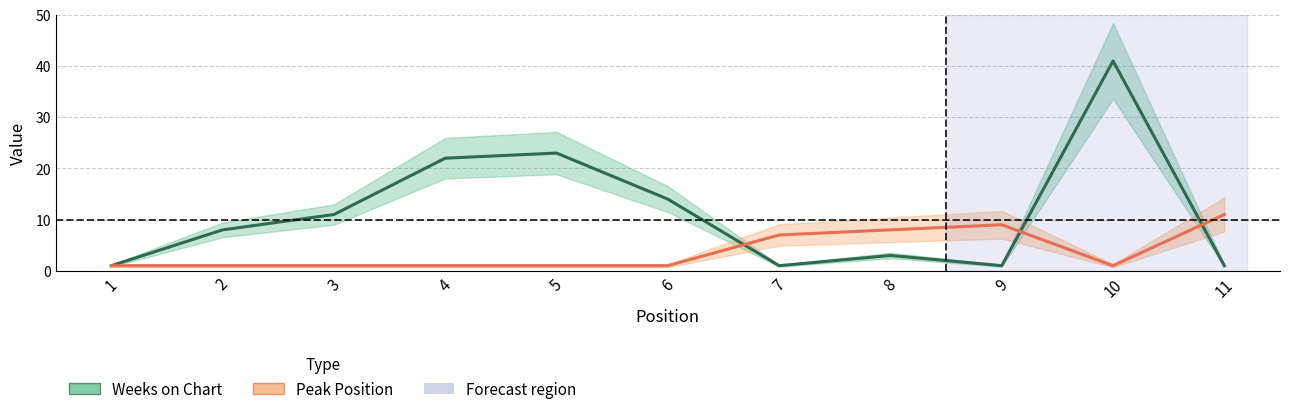

How many lines are shown in the chart?

2